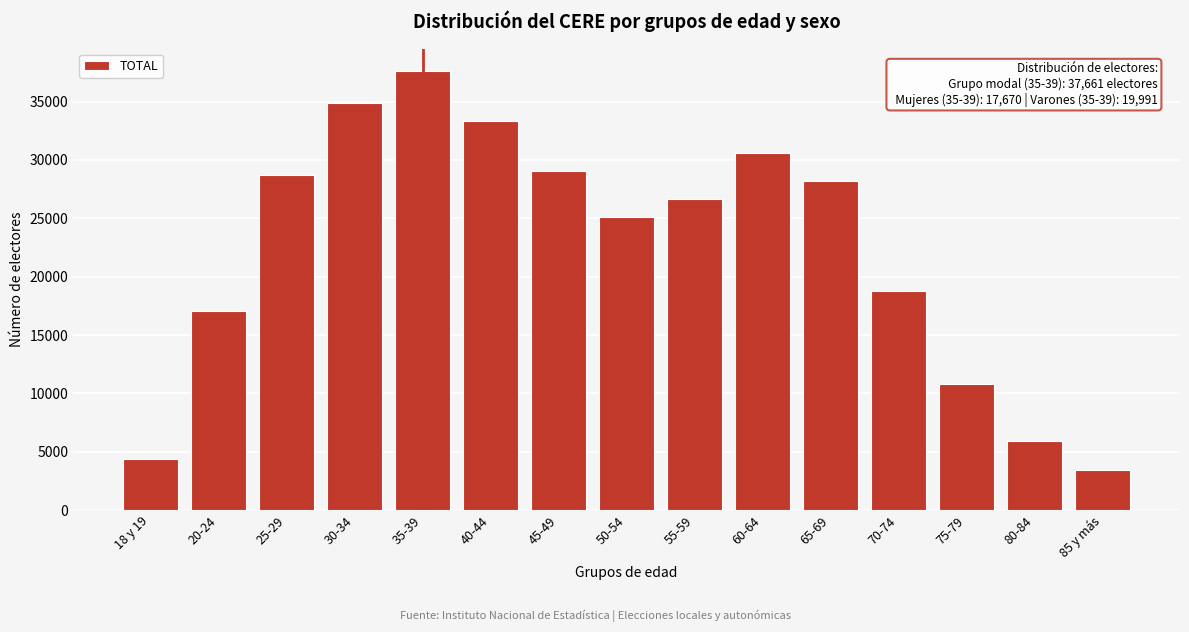

Reading left to right, list all the values displayed in this chart.

18 y 19=4346	20-24=17022	25-29=28723	30-34=34897	35-39=37661	40-44=33318	45-49=29035	50-54=25138	55-59=26691	60-64=30629	65-69=28185	70-74=18783	75-79=10812	80-84=5915	85 y más=3439